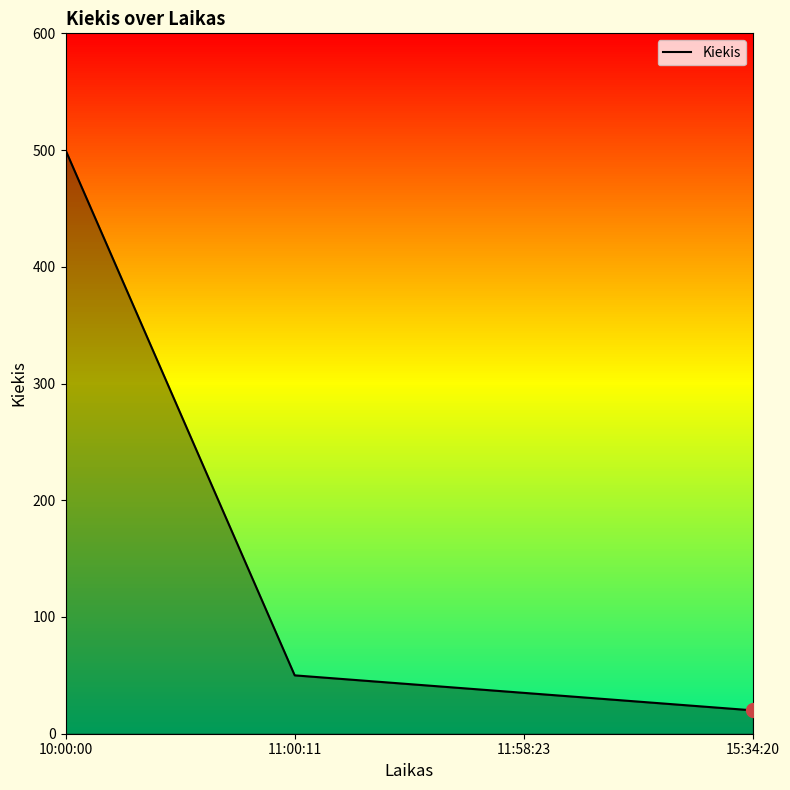

Read the value at 11:58:23.

35